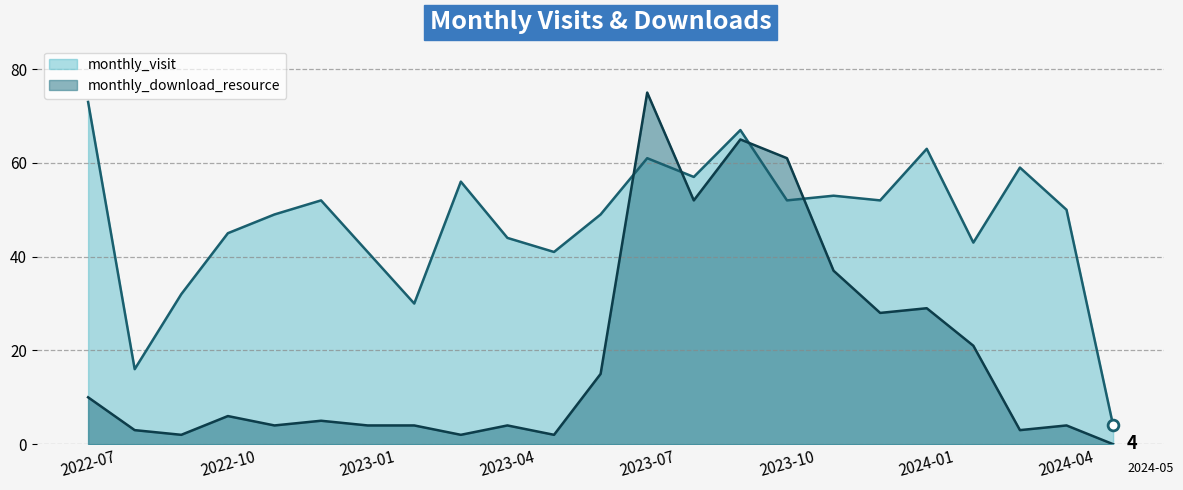

Which series has the widest spread of Y values?

monthly_download_resource